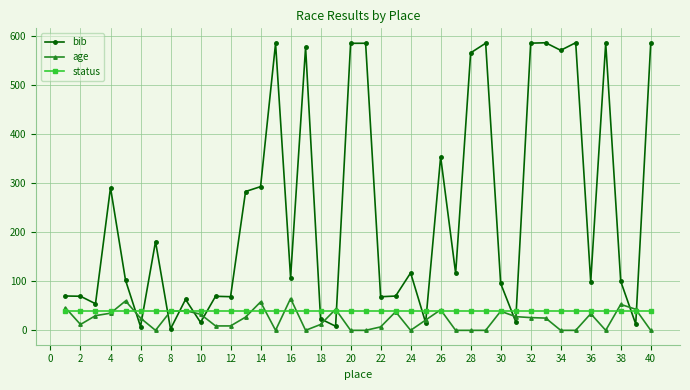

Does the chart have visible grid lines?

Yes